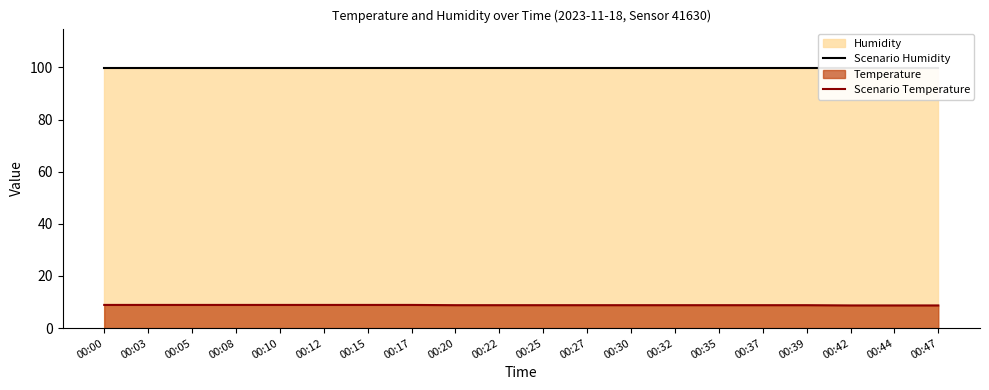

True or false: Scenario Temperature has a value of 8.7 at 00:47.

True